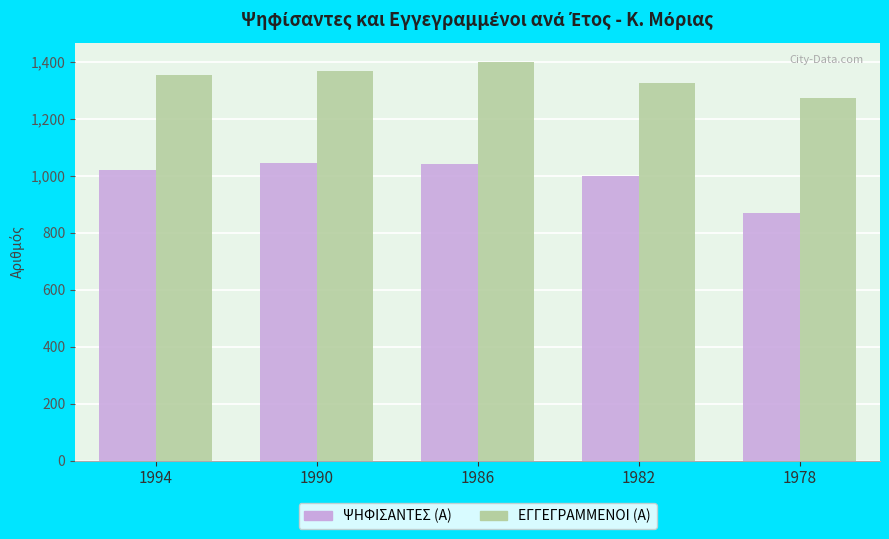

What is the total value across all series at 1994?

2373